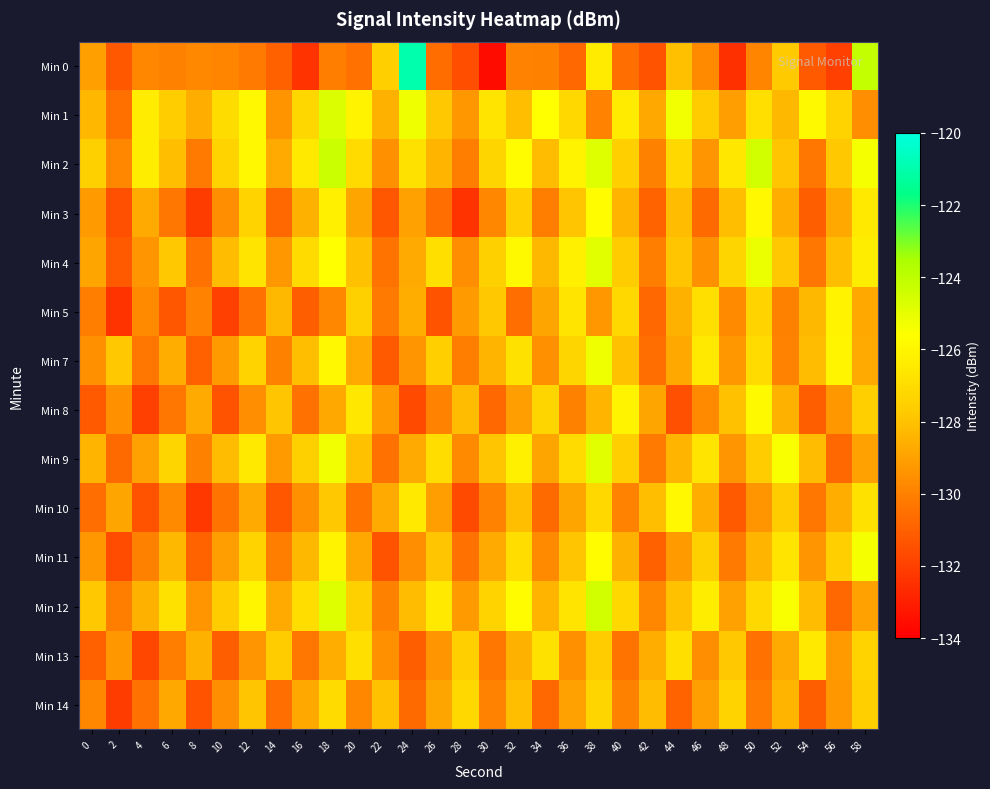

Reading right to left, transcribe all the data shown in this chart.

Min 0: 58=-124.1	56=-132.0	54=-131.2	52=-127.7	50=-129.9	48=-132.5	46=-129.7	44=-128.0	42=-131.4	40=-130.6	38=-126.4	36=-130.7	34=-130.0	32=-129.9	30=-133.6	28=-131.6	26=-130.6	24=-121.0	22=-127.6	20=-130.5	18=-130.1	16=-132.4	14=-131.0	12=-130.2	10=-129.9	8=-129.8	6=-130.0	4=-129.8	2=-131.2	0=-129.1
Min 1: 58=-129.6	56=-127.4	54=-125.8	52=-128.3	50=-126.9	48=-129.1	46=-127.7	44=-125.3	42=-128.8	40=-126.4	38=-129.9	36=-127.2	34=-125.6	32=-128.1	30=-126.7	28=-129.3	26=-127.8	24=-125.2	22=-128.5	20=-126.1	18=-124.7	16=-127.3	14=-129.5	12=-125.9	10=-127.0	8=-128.6	6=-127.6	4=-126.4	2=-130.5	0=-128.3
Min 2: 58=-125.4	56=-127.8	54=-130.3	52=-127.9	50=-124.5	48=-126.6	46=-129.4	44=-127.2	42=-130.0	40=-127.6	38=-124.8	36=-126.1	34=-128.2	32=-125.7	30=-127.3	28=-130.1	26=-128.4	24=-126.8	22=-129.5	20=-127.1	18=-124.3	16=-126.5	14=-128.7	12=-125.9	10=-127.4	8=-130.2	6=-128.1	4=-126.3	2=-129.8	0=-127.5
Min 3: 58=-126.5	56=-128.8	54=-131.1	52=-128.6	50=-125.9	48=-128.1	46=-130.7	44=-128.2	42=-130.9	40=-128.4	38=-125.7	36=-127.9	34=-130.1	32=-127.6	30=-129.8	28=-132.4	26=-130.6	24=-129.0	22=-131.3	20=-128.9	18=-126.2	16=-128.5	14=-130.8	12=-127.4	10=-129.6	8=-132.1	6=-130.3	4=-128.7	2=-131.5	0=-129.2
Min 4: 58=-126.3	56=-128.1	54=-130.3	52=-127.8	50=-125.1	48=-127.3	46=-129.5	44=-127.9	42=-130.1	40=-127.7	38=-124.9	36=-126.2	34=-128.3	32=-125.8	30=-127.5	28=-129.6	26=-126.9	24=-128.7	22=-130.4	20=-128.0	18=-125.6	16=-127.1	14=-129.3	12=-126.7	10=-128.2	8=-130.5	6=-127.8	4=-129.4	2=-131.2	0=-128.9
Min 5: 58=-128.8	56=-126.1	54=-128.3	52=-130.0	50=-127.4	48=-129.7	46=-126.9	44=-128.5	42=-130.8	40=-127.2	38=-129.3	36=-126.7	34=-128.9	32=-130.6	30=-127.8	28=-129.2	26=-131.4	24=-128.6	22=-130.2	20=-127.5	18=-129.8	16=-131.1	14=-128.3	12=-130.5	10=-132.0	8=-129.9	6=-131.3	4=-129.7	2=-132.4	0=-130.1
Min 7: 58=-128.7	56=-126.0	54=-128.2	52=-129.9	50=-127.1	48=-129.3	46=-126.5	44=-128.8	42=-130.6	40=-128.0	38=-125.2	36=-127.3	34=-129.5	32=-126.8	30=-128.4	28=-130.1	26=-127.6	24=-129.4	22=-131.2	20=-128.7	18=-125.9	16=-128.1	14=-130.0	12=-127.4	10=-129.2	8=-131.0	6=-128.6	4=-130.3	2=-127.8	0=-129.5
Min 8: 58=-127.6	56=-129.3	54=-131.1	52=-128.5	50=-125.8	48=-128.0	46=-129.7	44=-131.5	42=-128.9	40=-126.1	38=-128.4	36=-130.0	34=-127.3	32=-129.1	30=-130.8	28=-128.2	26=-129.9	24=-131.7	22=-129.2	20=-126.6	18=-128.8	16=-130.5	14=-127.9	12=-129.6	10=-131.4	8=-128.7	6=-130.3	4=-132.0	2=-129.5	0=-131.2
Min 9: 58=-129.0	56=-130.8	54=-128.2	52=-125.5	50=-127.7	48=-129.4	46=-126.7	44=-128.4	42=-130.2	40=-127.6	38=-124.9	36=-127.1	34=-128.9	32=-126.2	30=-127.9	28=-129.7	26=-127.0	24=-128.7	22=-130.5	20=-128.0	18=-125.3	16=-127.5	14=-129.2	12=-126.5	10=-128.2	8=-130.0	6=-127.3	4=-129.0	2=-130.7	0=-128.4
Min 10: 58=-126.8	56=-128.6	54=-130.3	52=-127.7	50=-129.4	48=-131.2	46=-128.6	44=-125.9	42=-128.1	40=-129.9	38=-127.2	36=-128.9	34=-130.7	32=-128.1	30=-129.9	28=-131.7	26=-129.1	24=-126.5	22=-128.7	20=-130.4	18=-127.8	16=-129.5	14=-131.3	12=-128.7	10=-130.4	8=-132.2	6=-129.7	4=-131.4	2=-128.9	0=-130.6
Min 11: 58=-125.4	56=-127.6	54=-129.4	52=-126.7	50=-128.4	48=-130.2	46=-127.5	44=-129.2	42=-131.0	40=-128.5	38=-125.7	36=-127.9	34=-129.7	32=-127.0	30=-128.7	28=-130.5	26=-127.9	24=-129.6	22=-131.4	20=-128.8	18=-126.1	16=-128.3	14=-130.1	12=-127.4	10=-129.1	8=-130.9	6=-128.3	4=-130.0	2=-131.6	0=-129.3
Min 12: 58=-129.0	56=-130.8	54=-128.2	52=-125.5	50=-127.2	48=-129.0	46=-126.3	44=-128.0	42=-129.8	40=-127.2	38=-124.5	36=-126.7	34=-128.4	32=-125.7	30=-127.4	28=-129.2	26=-126.5	24=-128.2	22=-130.0	20=-127.5	18=-124.8	16=-127.0	14=-128.7	12=-126.0	10=-127.7	8=-129.4	6=-126.8	4=-128.5	2=-130.1	0=-127.8
Min 13: 58=-127.4	56=-129.2	54=-126.5	52=-128.7	50=-130.5	48=-127.8	46=-129.6	44=-126.9	42=-128.6	40=-130.4	38=-127.7	36=-129.5	34=-126.8	32=-128.5	30=-130.3	28=-127.6	26=-129.4	24=-131.1	22=-129.5	20=-126.9	18=-128.6	16=-130.3	14=-127.7	12=-129.4	10=-131.1	8=-128.5	6=-130.1	4=-131.8	2=-129.3	0=-131.0
Min 14: 58=-127.6	56=-129.3	54=-131.1	52=-128.4	50=-130.2	48=-127.4	46=-129.1	44=-130.9	42=-128.2	40=-130.0	38=-127.3	36=-129.0	34=-130.8	32=-128.1	30=-129.9	28=-127.2	26=-128.9	24=-130.7	22=-128.0	20=-129.8	18=-127.1	16=-128.8	14=-130.6	12=-127.9	10=-129.6	8=-131.4	6=-128.8	4=-130.5	2=-132.1	0=-129.8